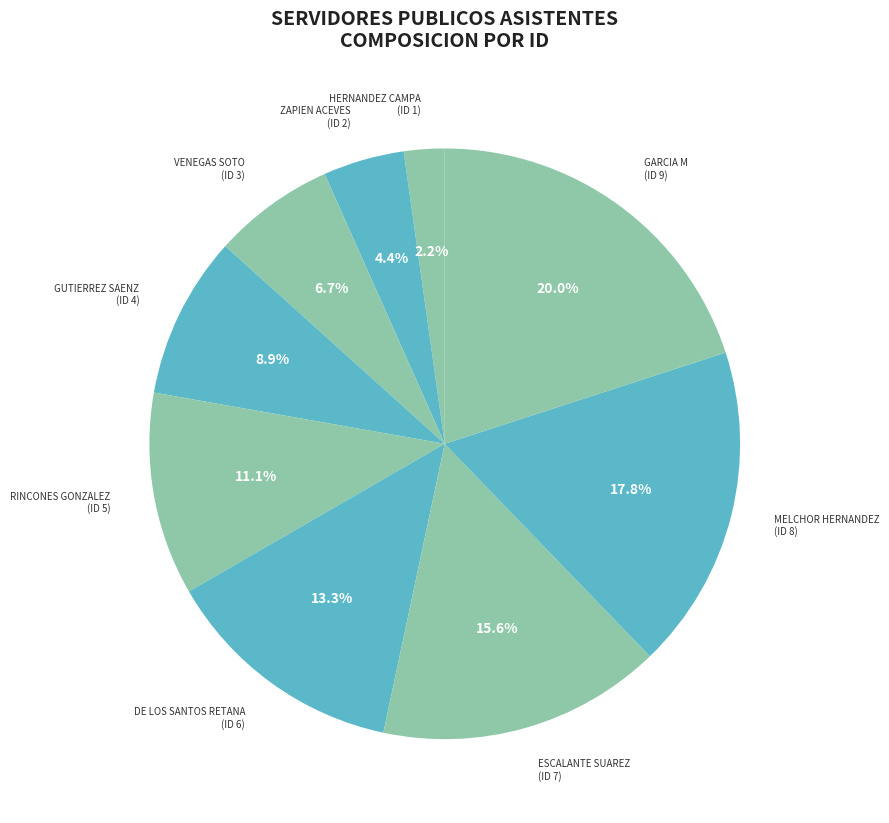

Between DE LOS SANTOS RETANA (ID 6) and GUTIERREZ SAENZ (ID 4), which is larger?

DE LOS SANTOS RETANA (ID 6)